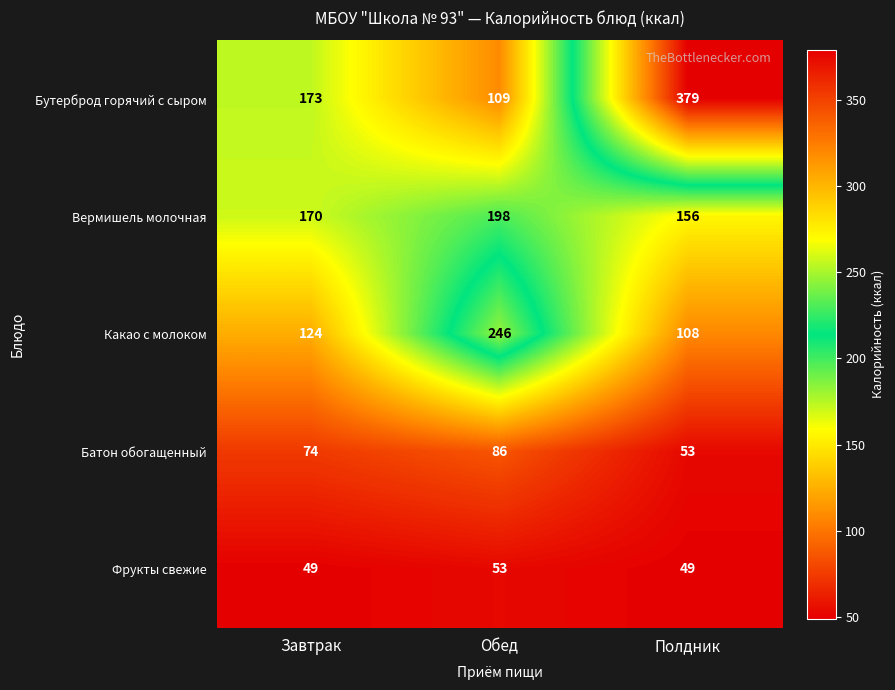

How many values in the Батон обогащенный series are below 74?

1